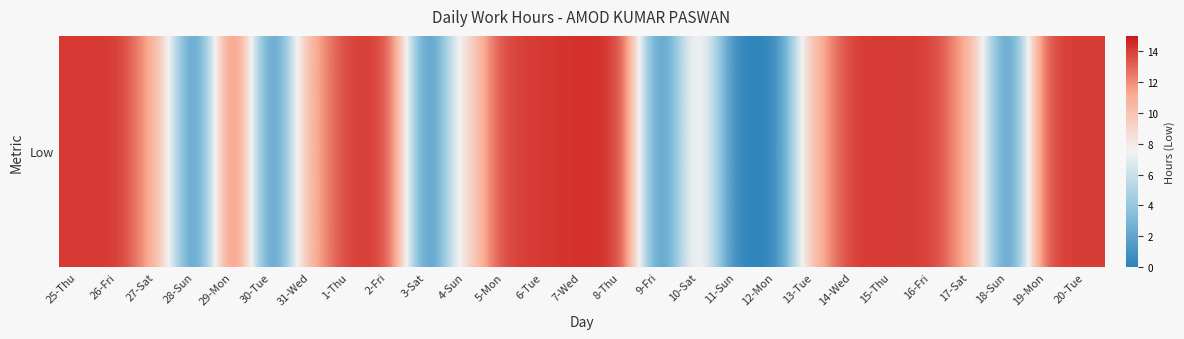

Is it true that the value at 1-Thu is 7.0?

False